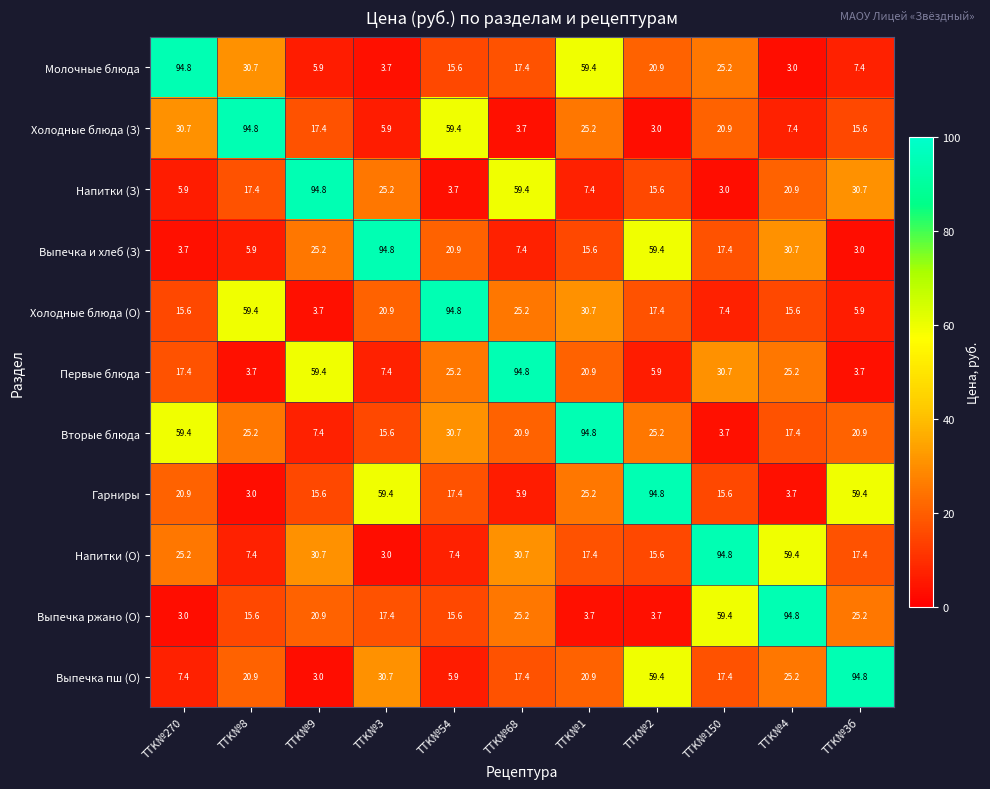

Count the number of data series in this chart.

11